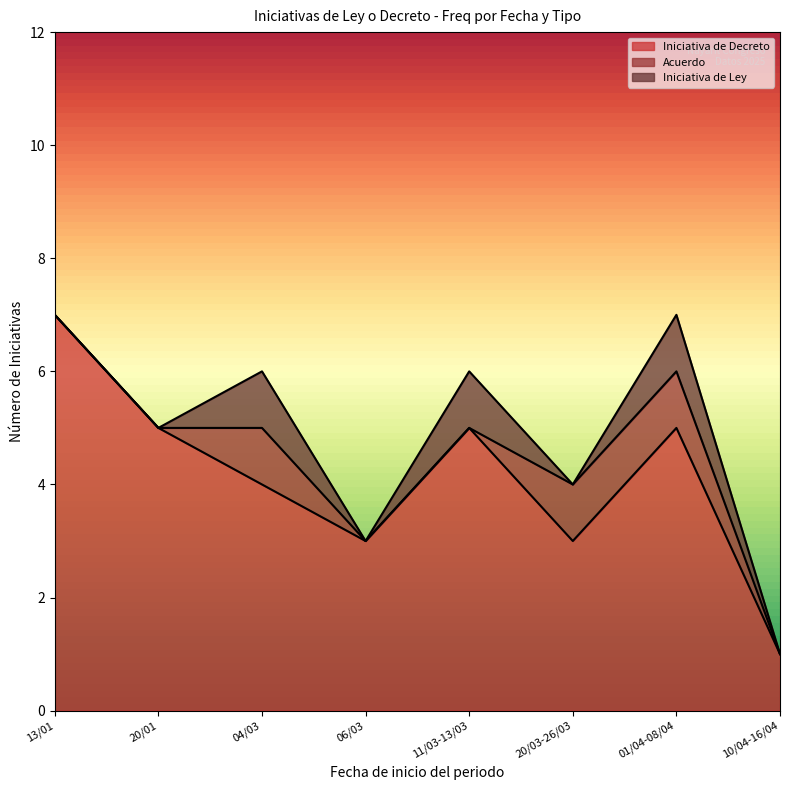

How many series are shown in this chart?

3